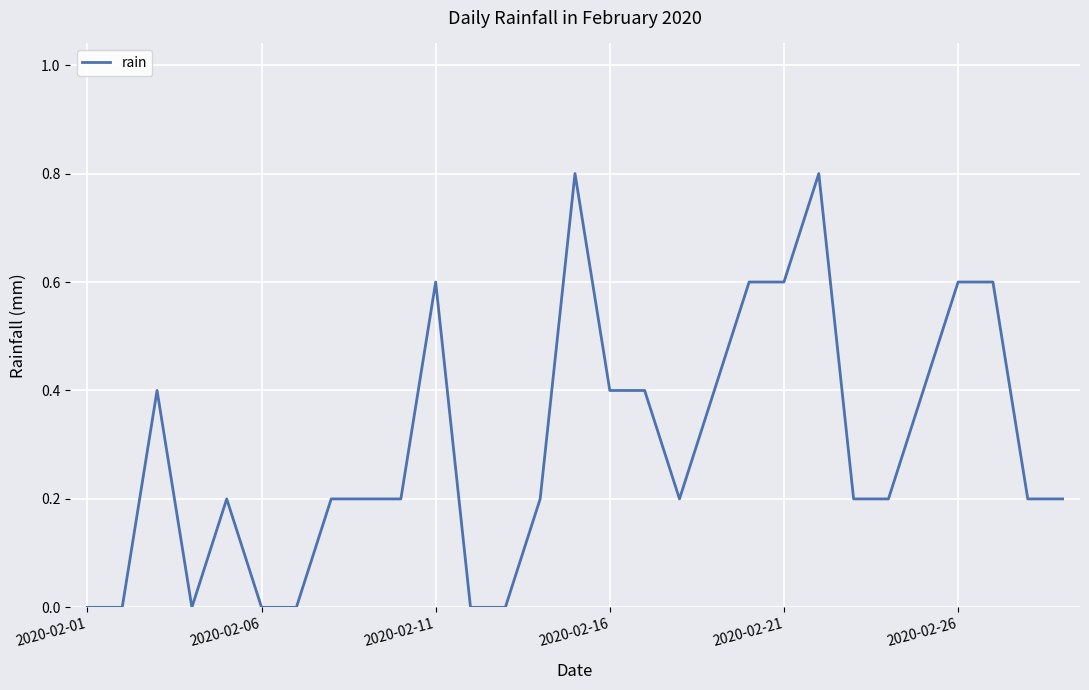

Count the number of categories in the chart.

29